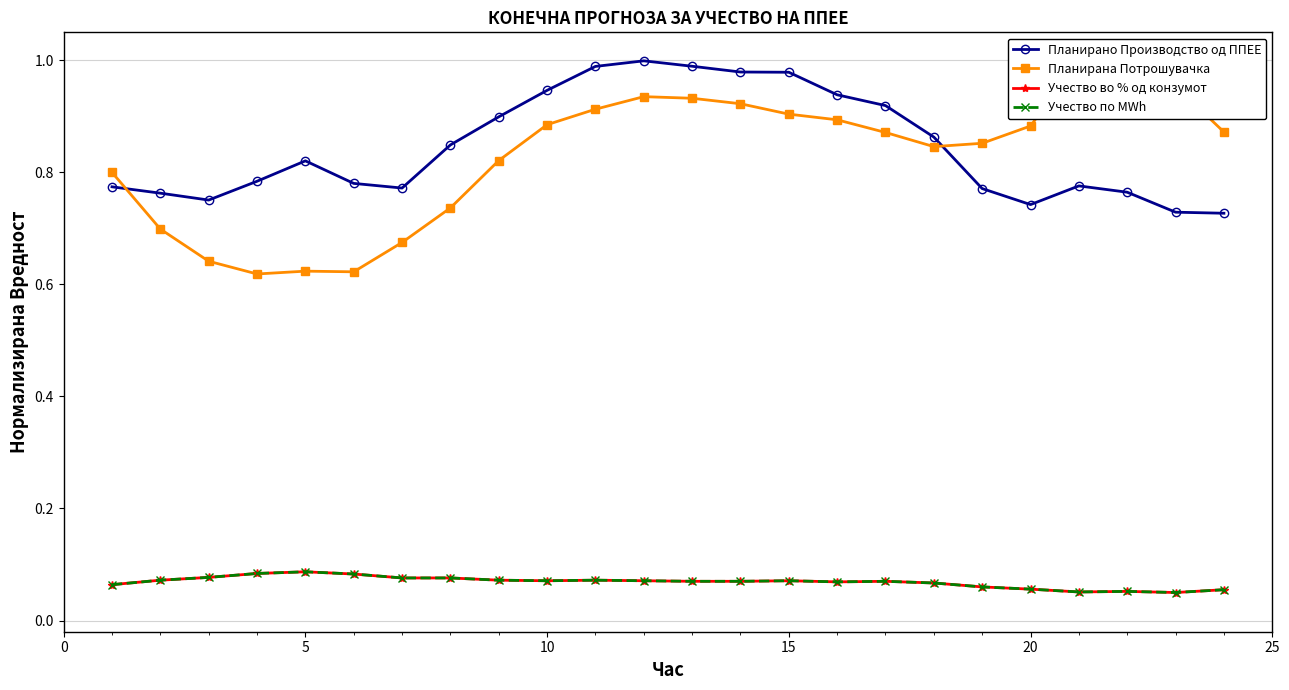

What is the value of the Учество по MWh point at the 19th from the left?

0.1